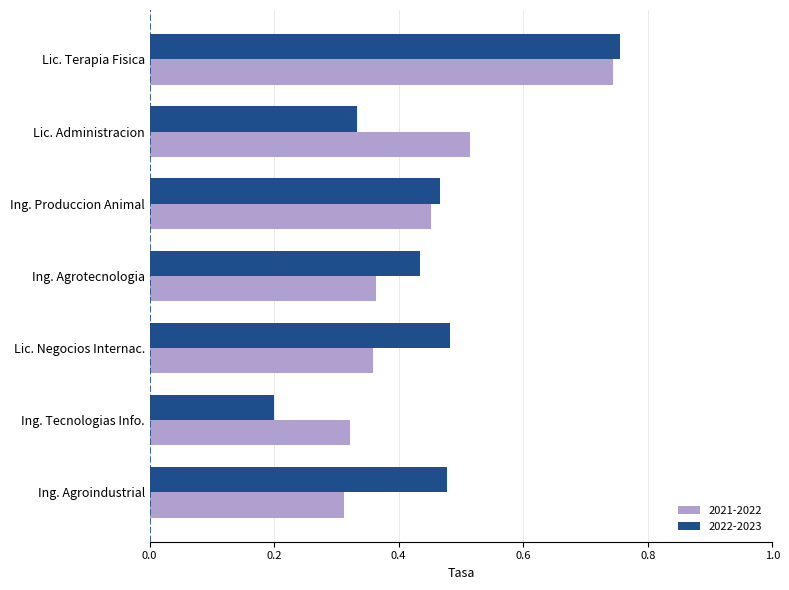

At which label does 2021-2022 reach its peak?

Lic. Terapia Fisica